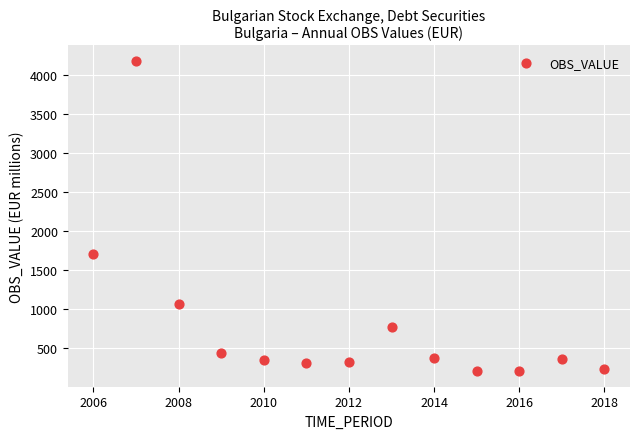

What is the range of X values (max minus min)?

12.0